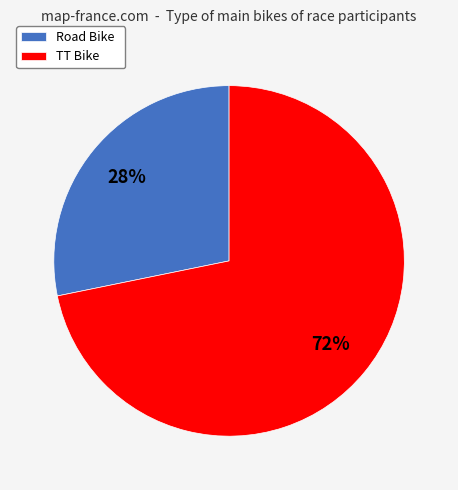

The TT Bike slice represents 72% of the pie. True or false?

True